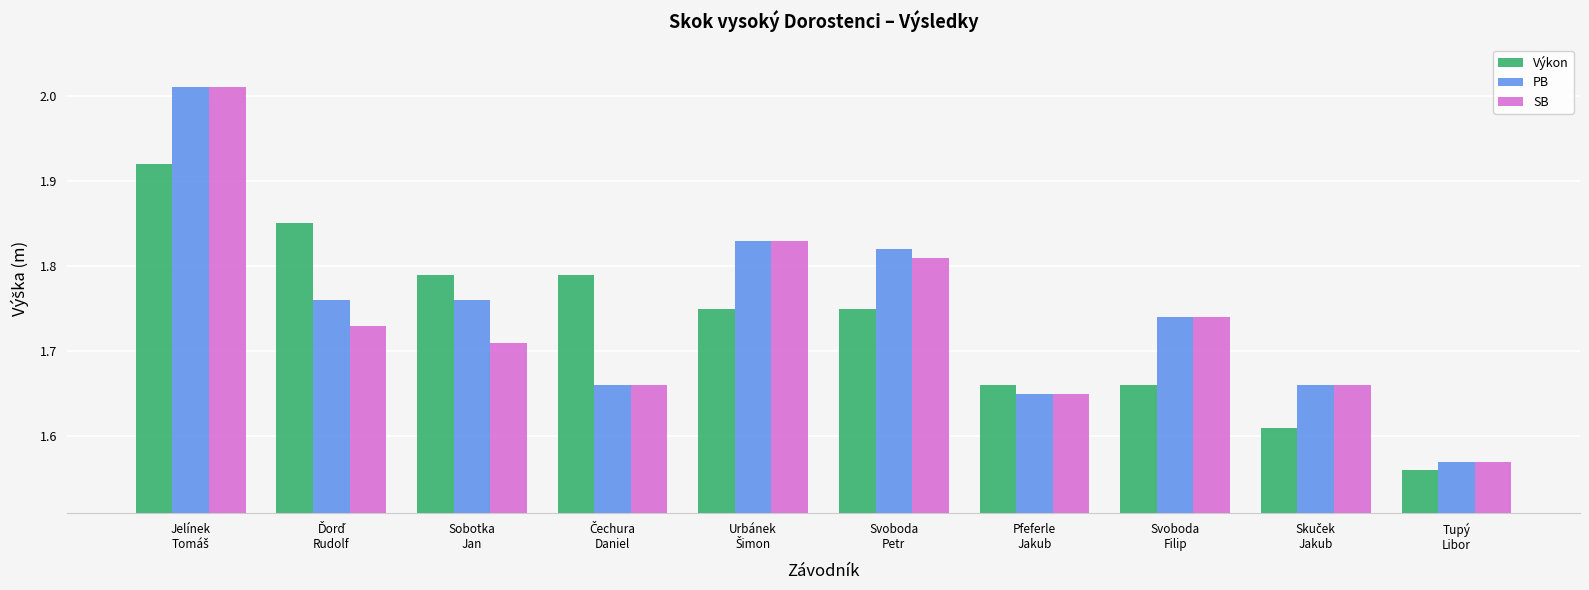

At how many categories does at least one series exceed 1?

10